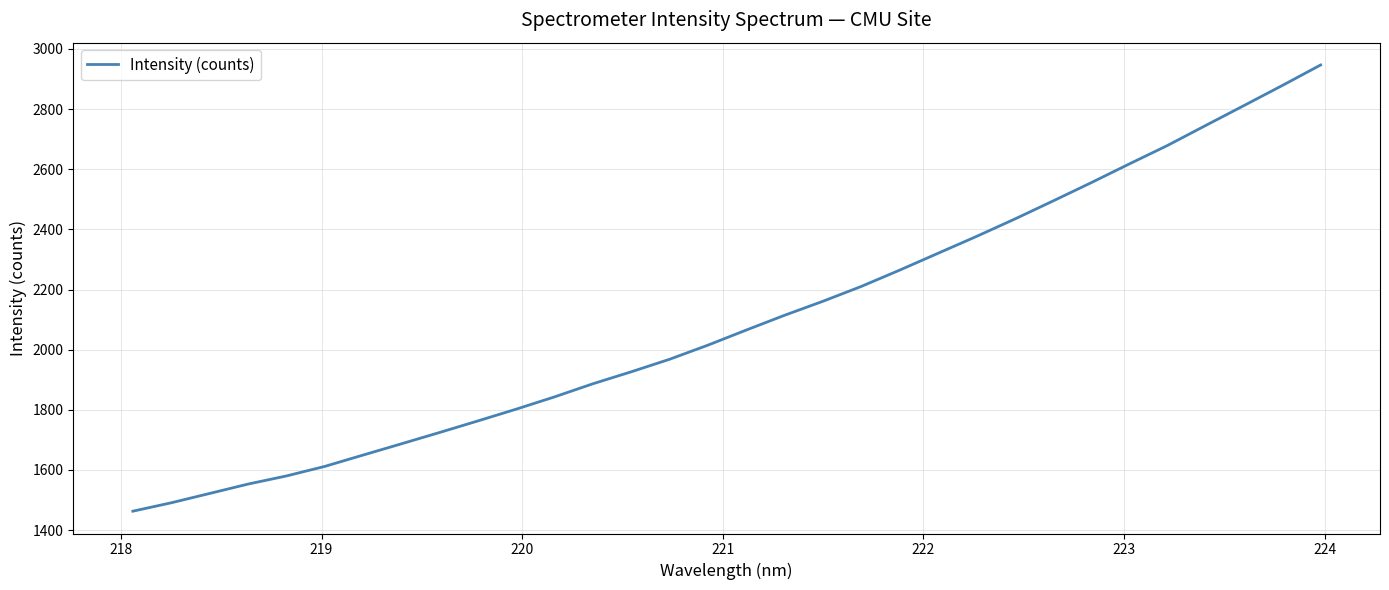

Does the chart have visible grid lines?

Yes